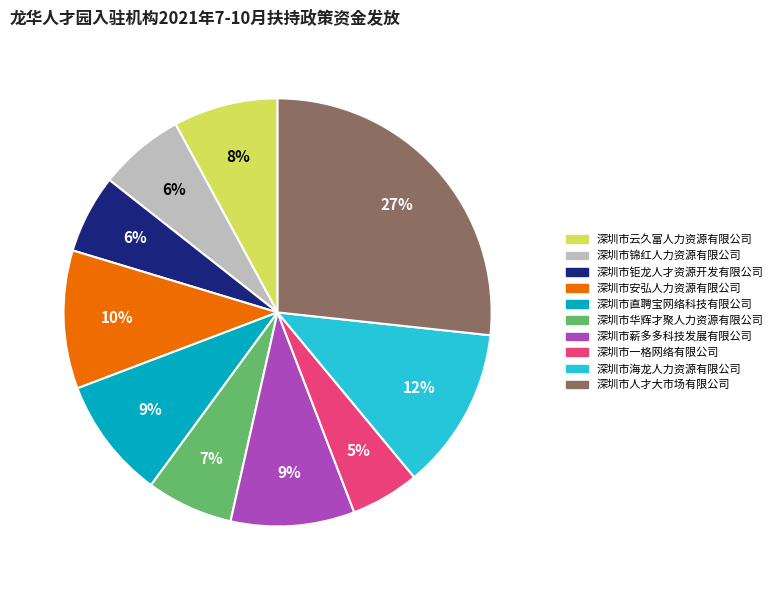

How many segments does this pie chart have?

10